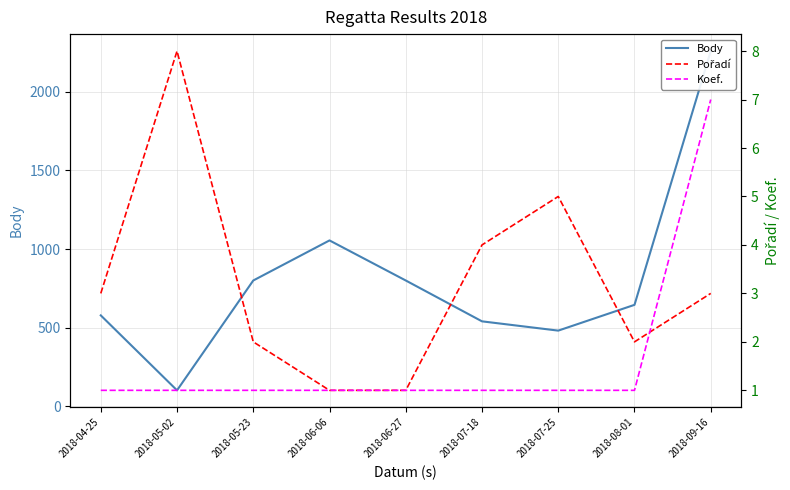

Which label corresponds to the smallest value in the chart?

2018-06-06